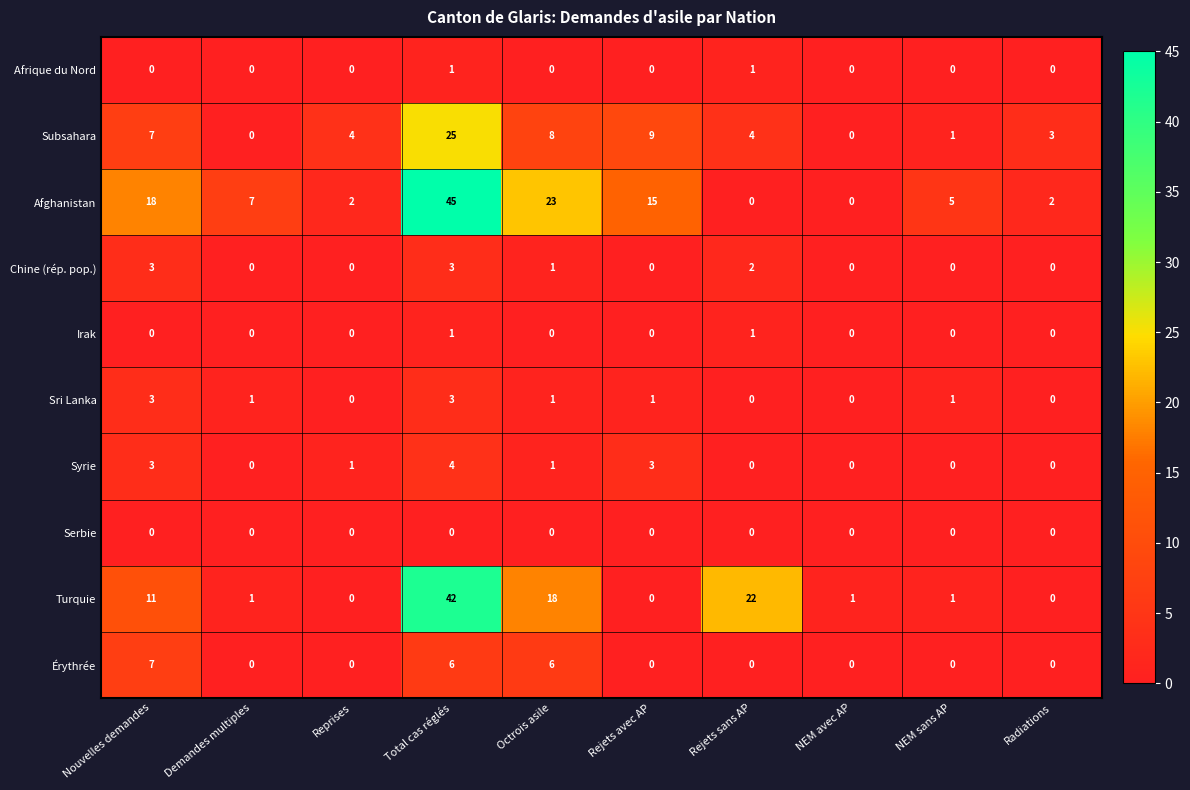

Which series has the largest range (max minus min)?

Afghanistan